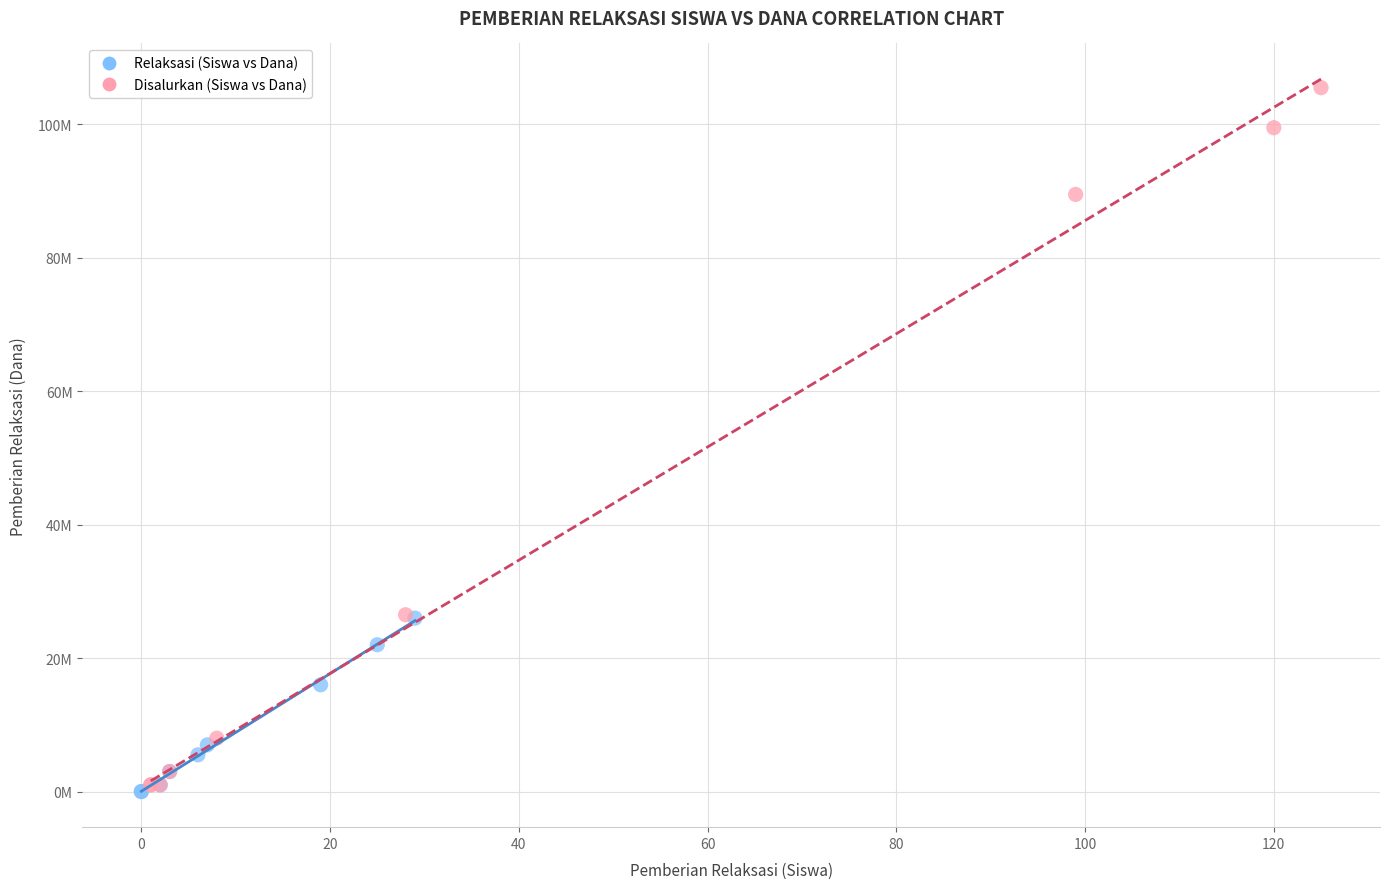

What are all the series names shown in the legend?

Relaksasi (Siswa vs Dana), Disalurkan (Siswa vs Dana)